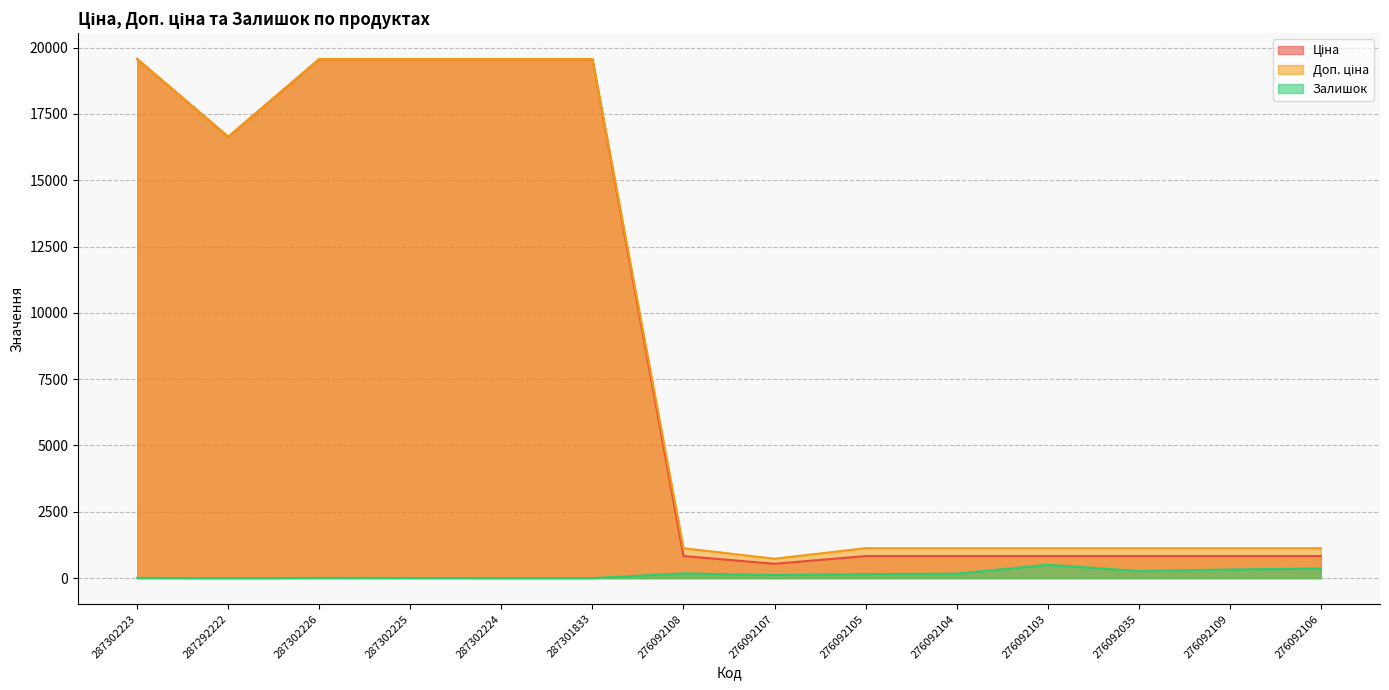

Reading left to right, transcribe all the data shown in this chart.

Ціна: 19564.9	16636.8	19564.9	19564.9	19564.9	19564.9	831.5	540.5	831.5	831.5	831.5	831.5	831.5	831.5
Доп. ціна: 19564.9	16636.8	19564.9	19564.9	19564.9	19564.9	1126.7	732.0	1126.7	1126.7	1126.7	1126.7	1126.7	1126.7
Залишок: 7.0	0.0	7.0	5.0	3.0	0.0	177.0	114.0	151.0	167.0	502.0	269.0	323.0	362.0